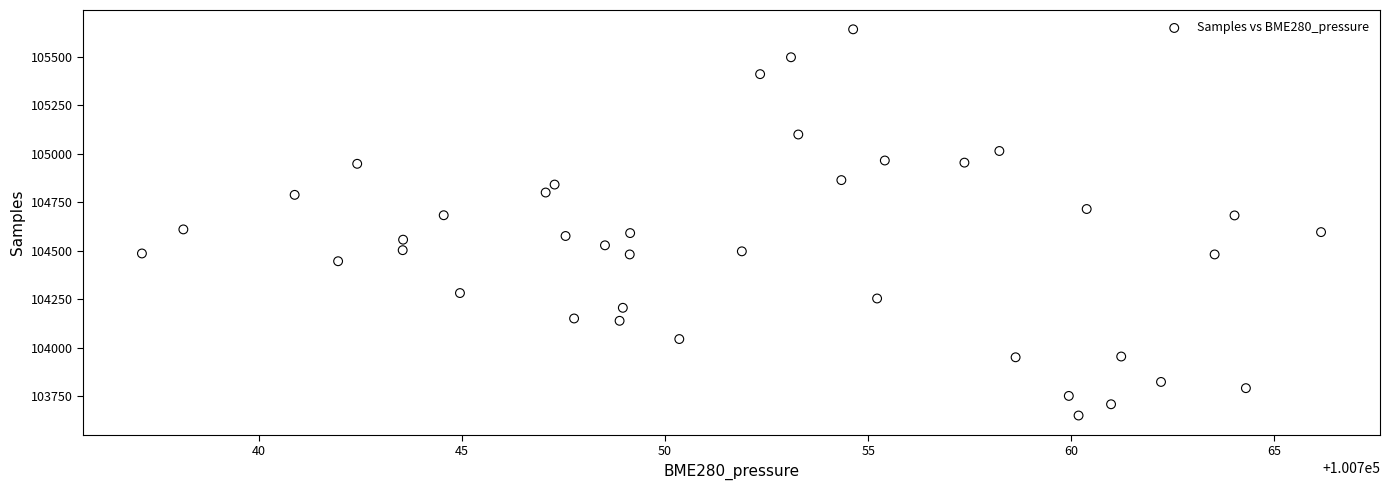

What is the range of Y values (max minus min)?

1990